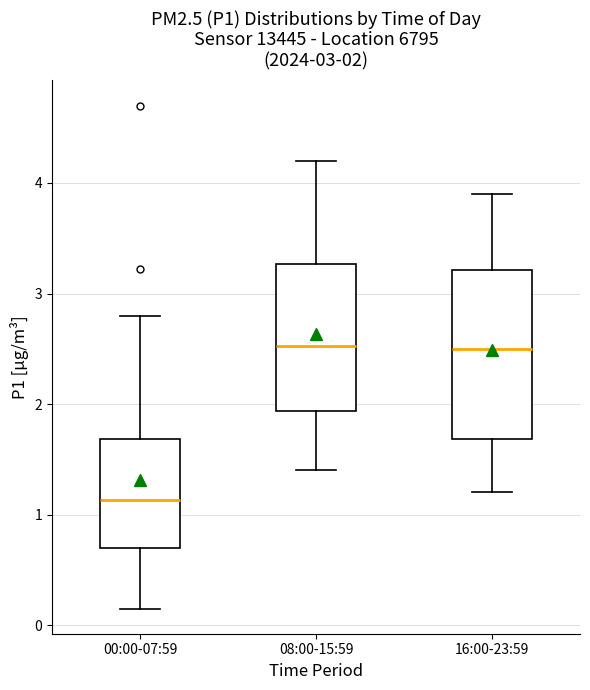

Which box is the tallest, from its lower edge to its upper edge?

16:00-23:59